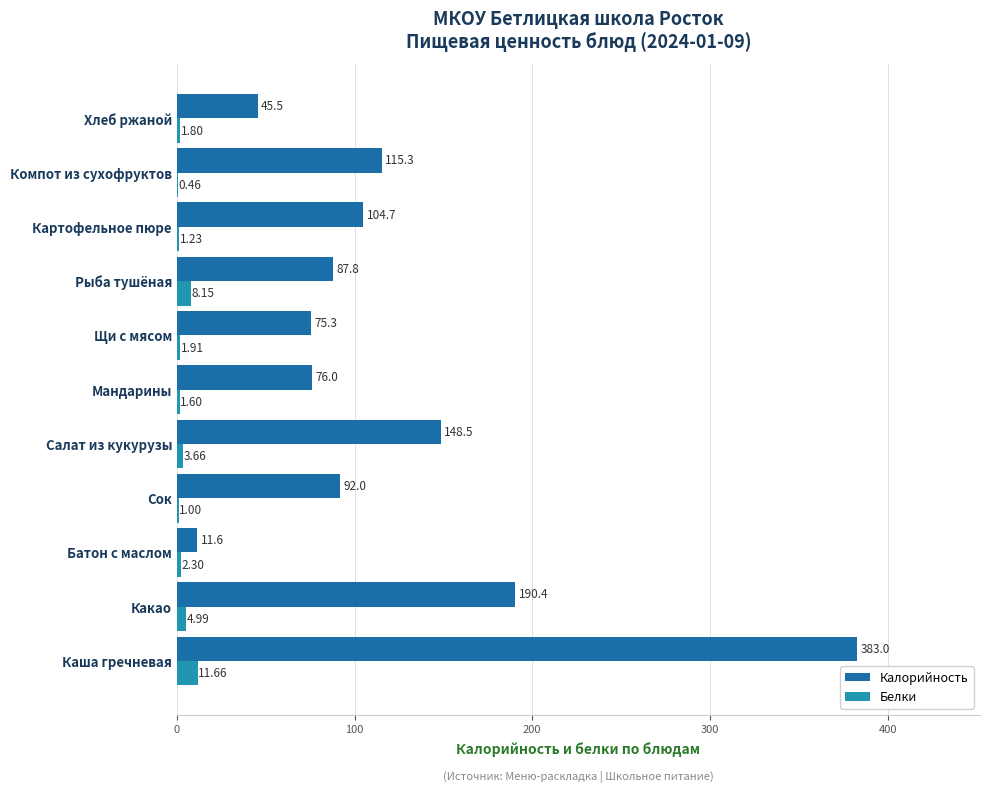

At which label does Калорийность reach its peak?

Каша гречневая